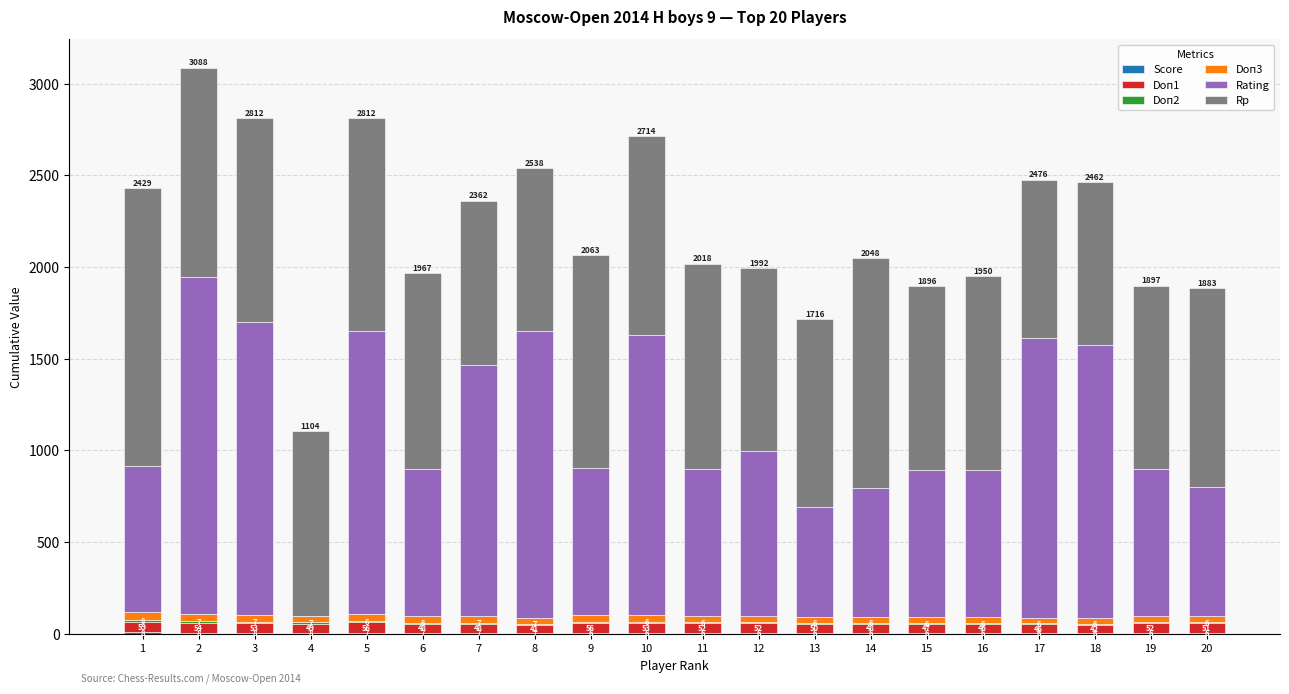

Count the number of categories in the chart.

20